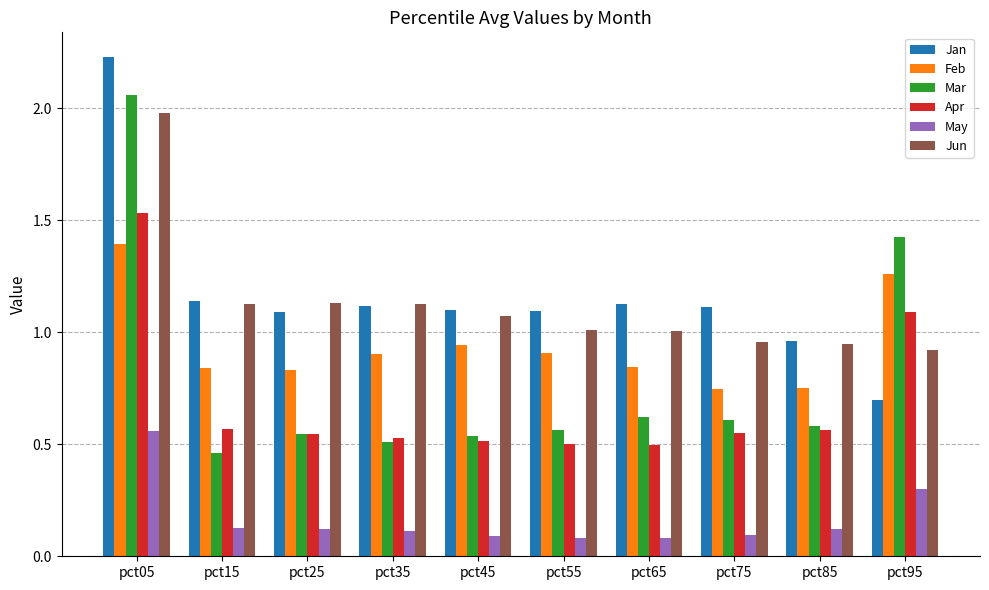

Between pct65 and pct95, which series saw the biggest shift?

Mar